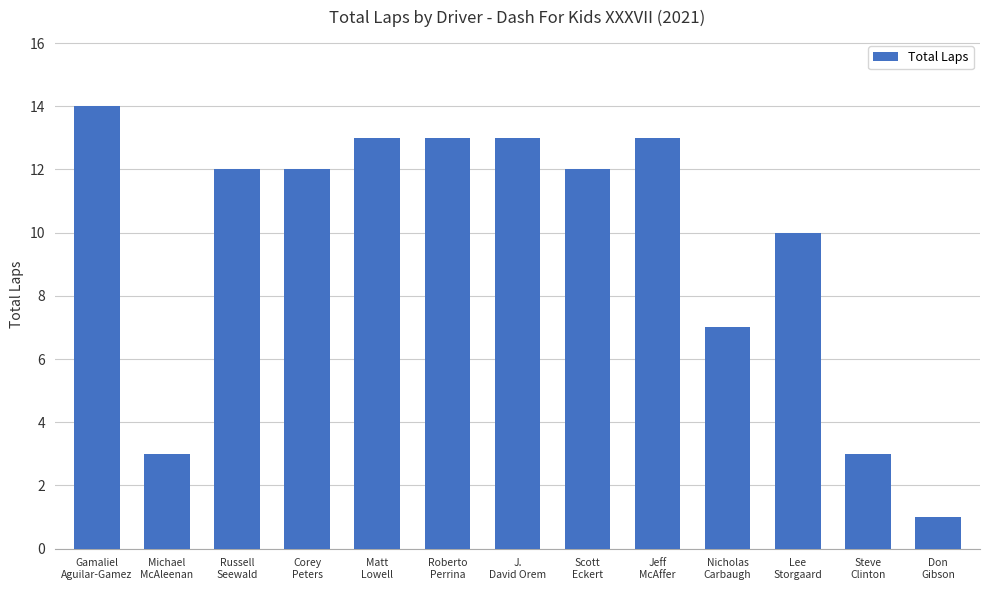

Does the chart contain stacked bars?

No